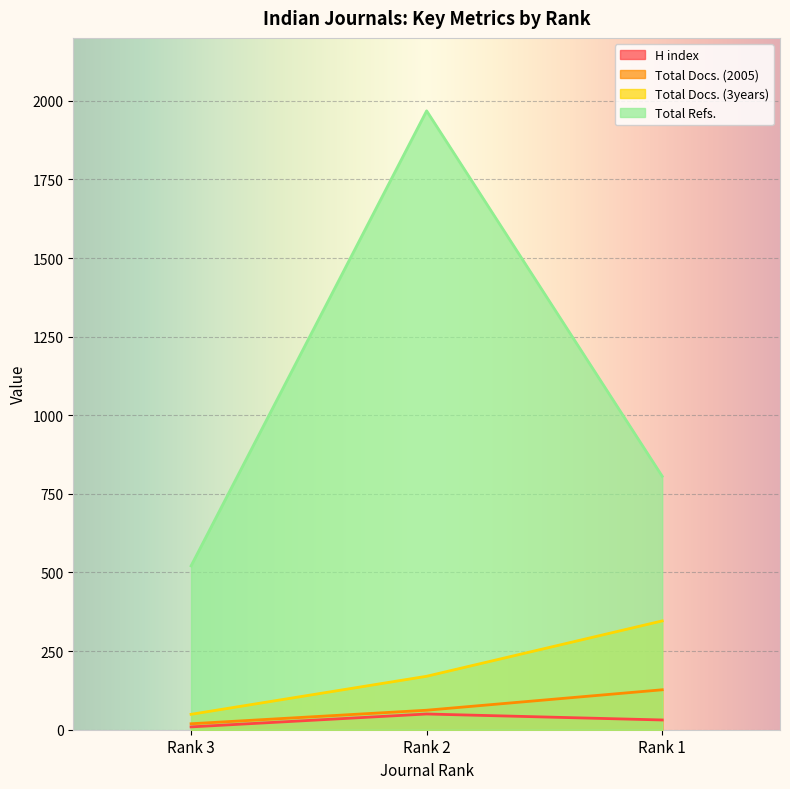

At which category is the sum across all series the highest?

Rank 2